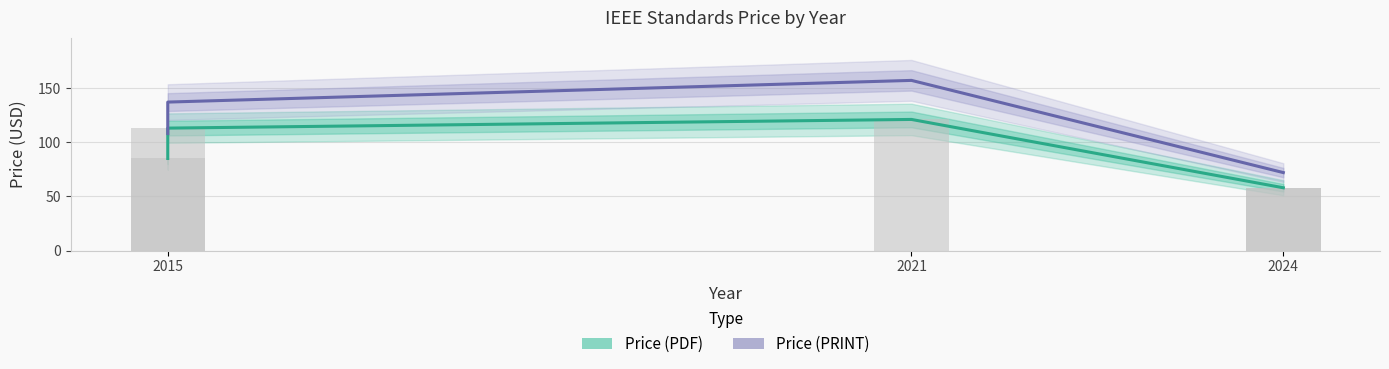

How many Price (PRINT) values are between 72 and 137?

4